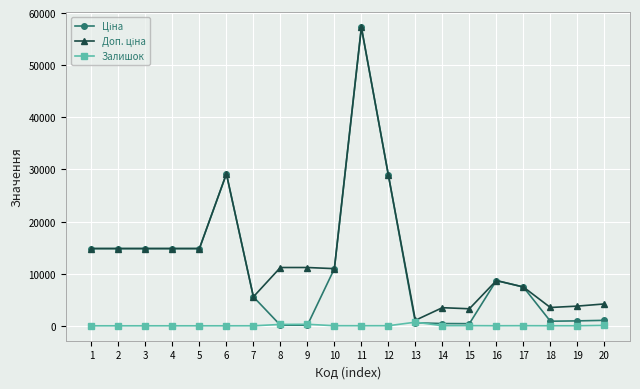

What is the total value across all series at 2?

29635.2